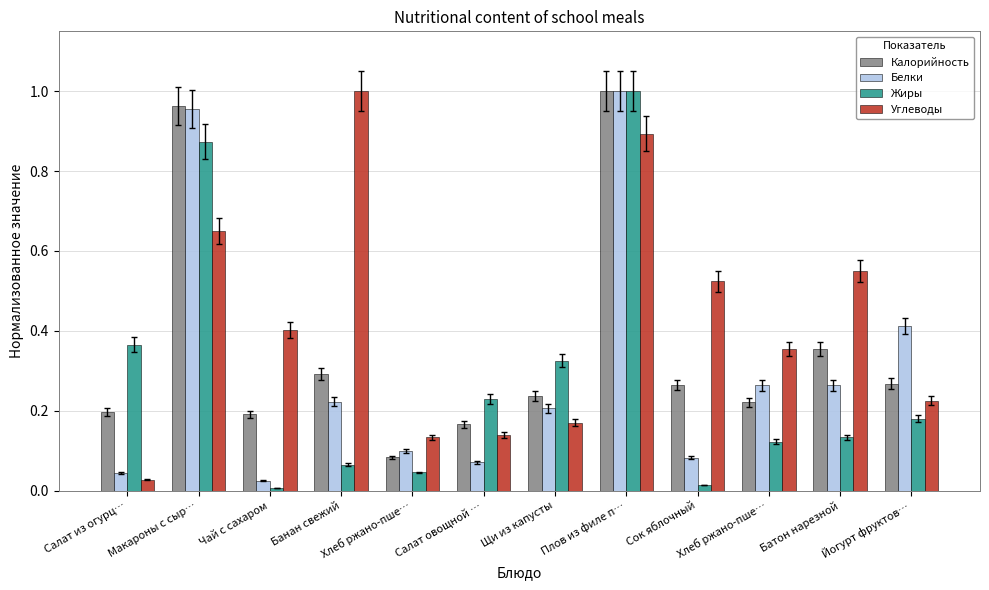

How many bars are there in each group?

4